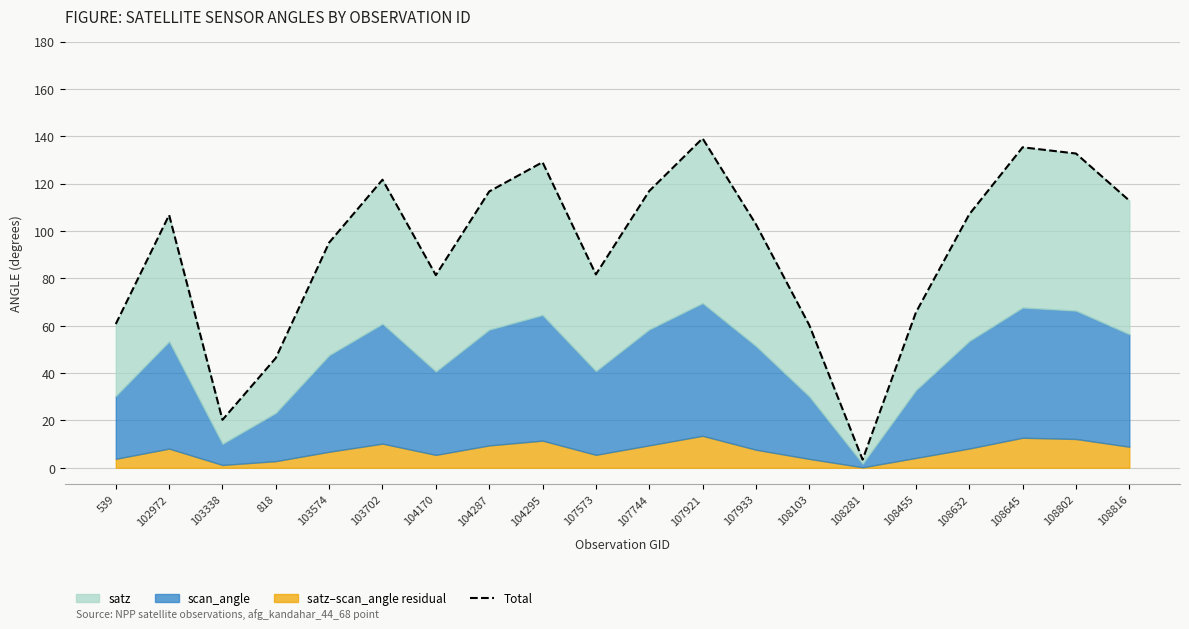

Reading left to right, list all the values displayed in this chart.

60.7	106.7	20.2	46.4	95.1	121.7	81.4	116.7	129.1	81.7	116.9	139.1	102.9	60.3	3.4	65.6	107.1	135.4	132.7	112.8